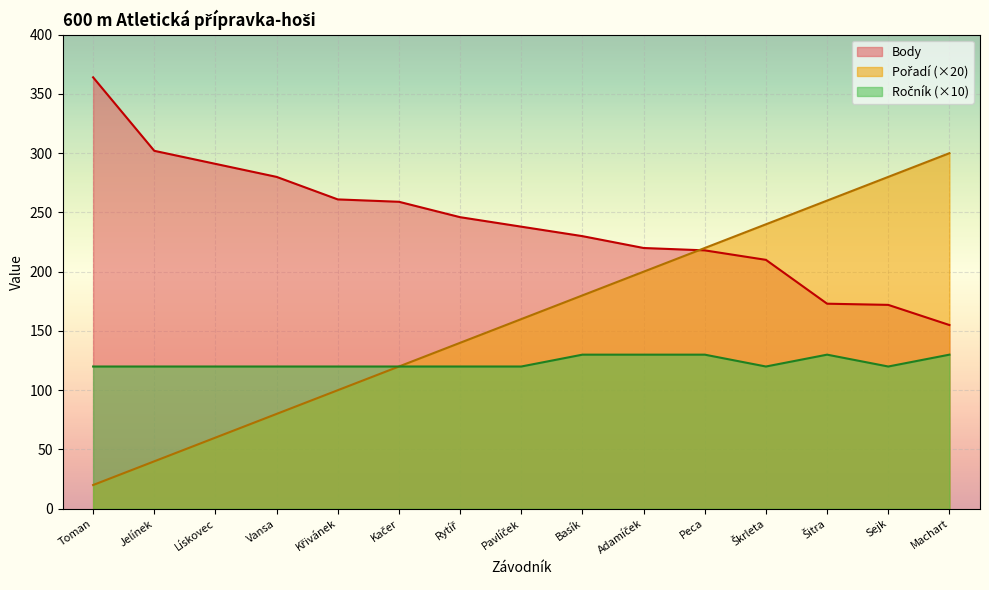

Rank the series by their maximum value, from lowest to highest.

Ročník, Pořadí, Body